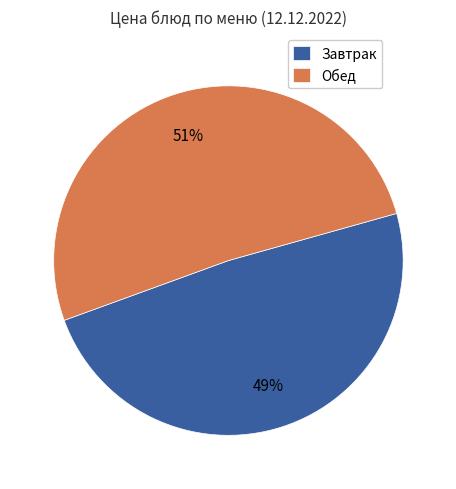

To the nearest percent, what percentage of the pie is Обед?

51%